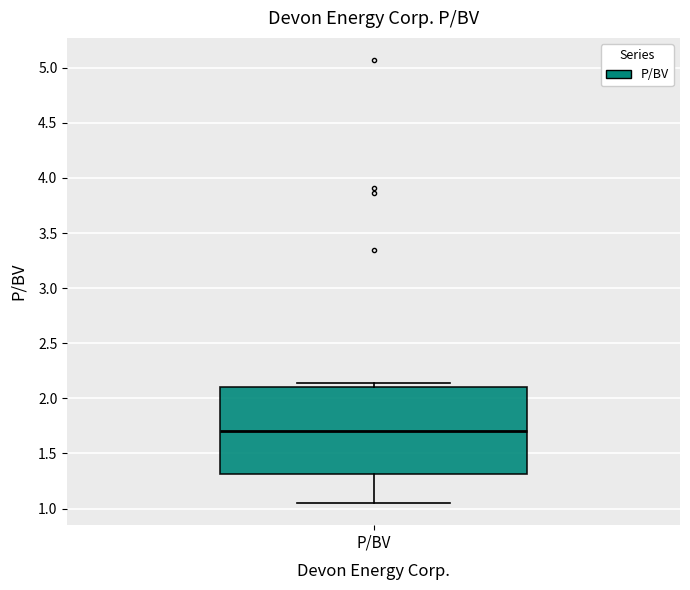

Transcribe this box plot: give where the median line is, the range the box spans, and where the two whiskers end, as read against the y-axis. The values are not printed on the chart, so give them approximately, as read against the axis.

median 1.70, box 1.30 to 2.10, whiskers 1.05 to 2.15